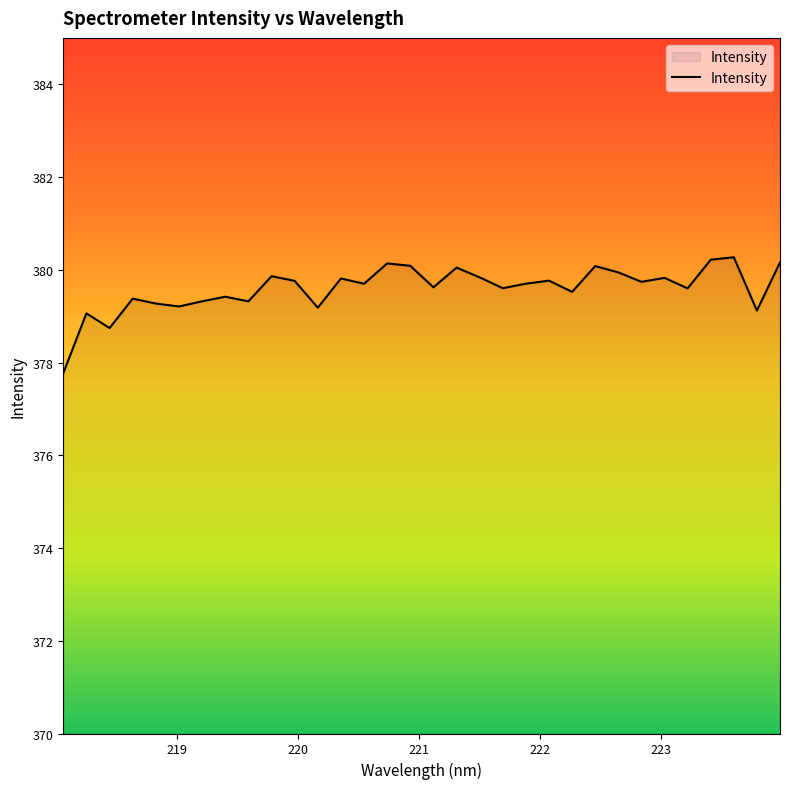

What is the difference between the maximum and minimum values?

2.5